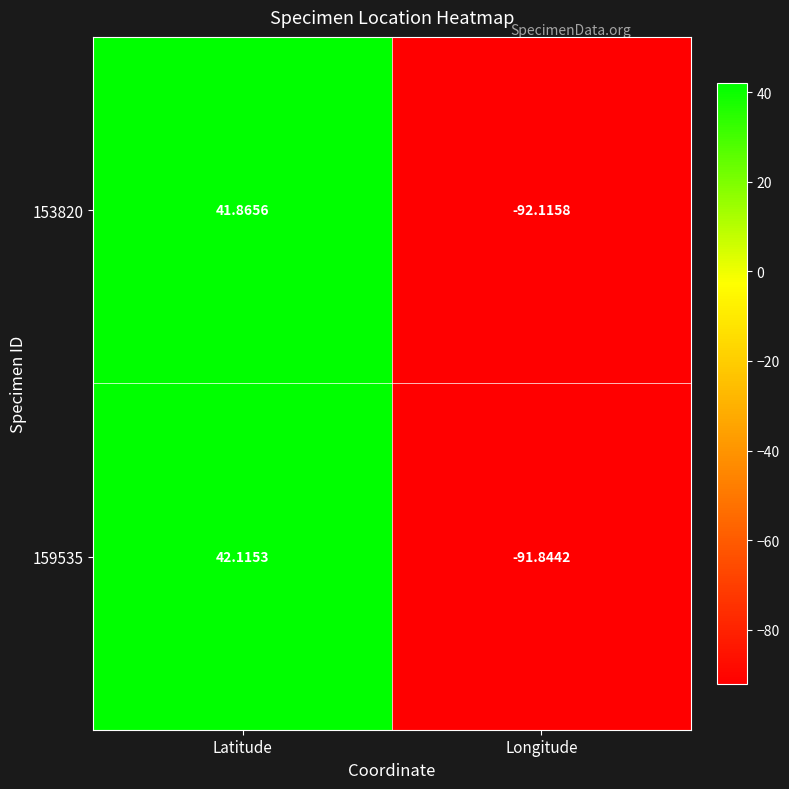

Is the value of 159535 at Longitude greater than the value of 153820 at Longitude?

Yes